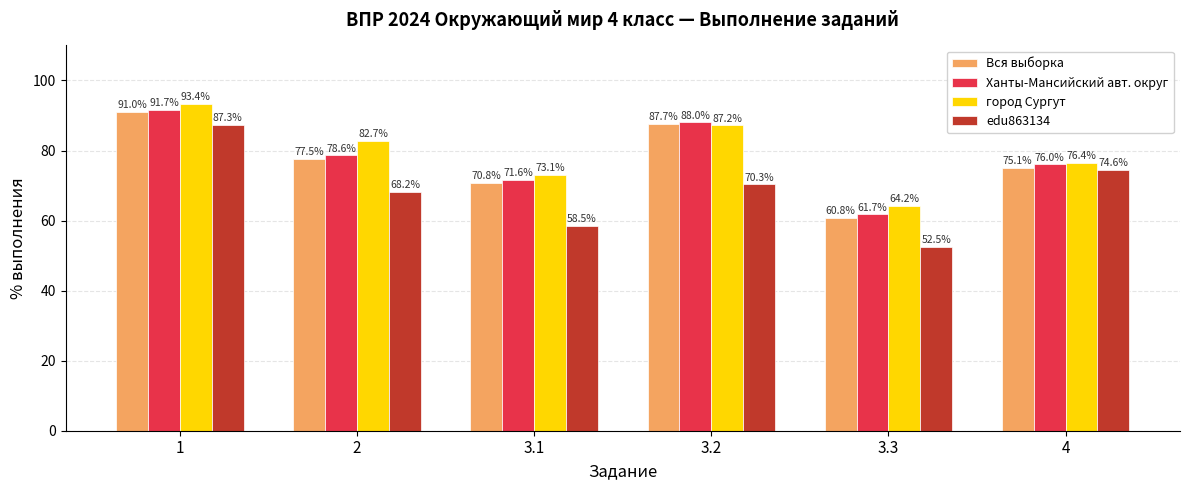

What is the average value of the Ханты-Мансийский авт. округ series?

78.0